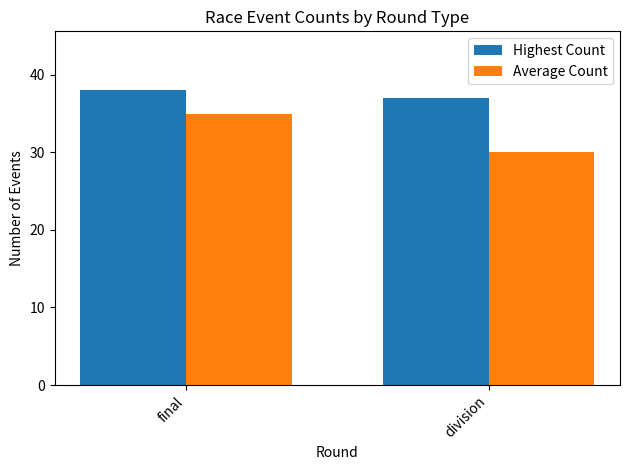

At which category is the sum across all series the highest?

final